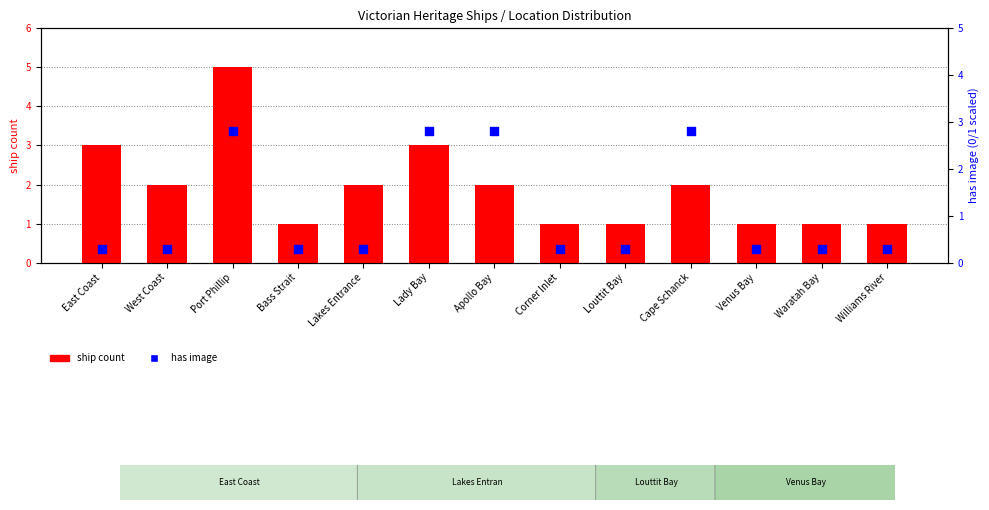

Which series has the widest spread of Y values?

ship count